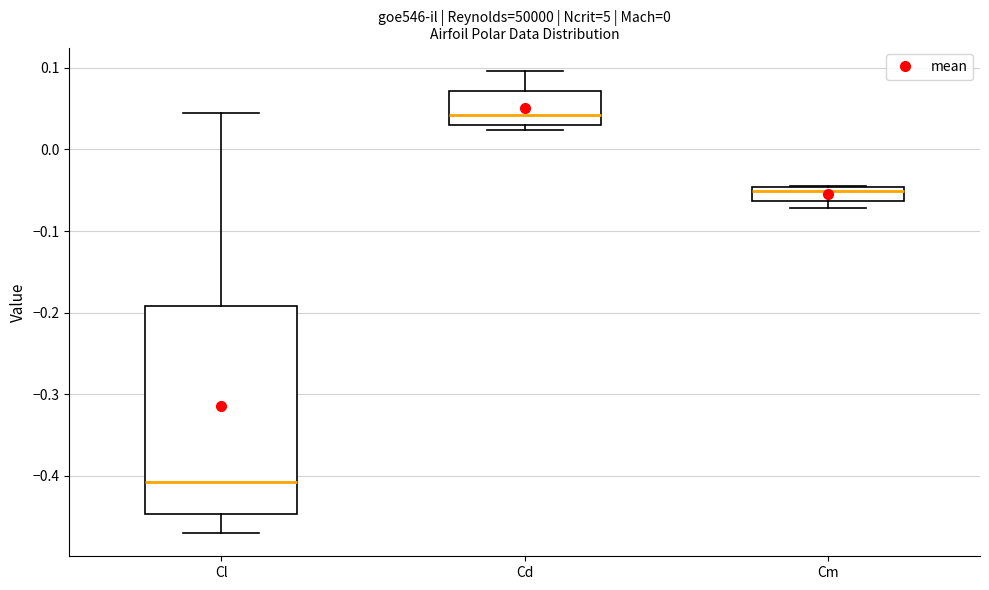

Where does the lower whisker of the box for Cl end on the y-axis? The values are not printed on the chart, so give them approximately, as read against the axis.

-0.47